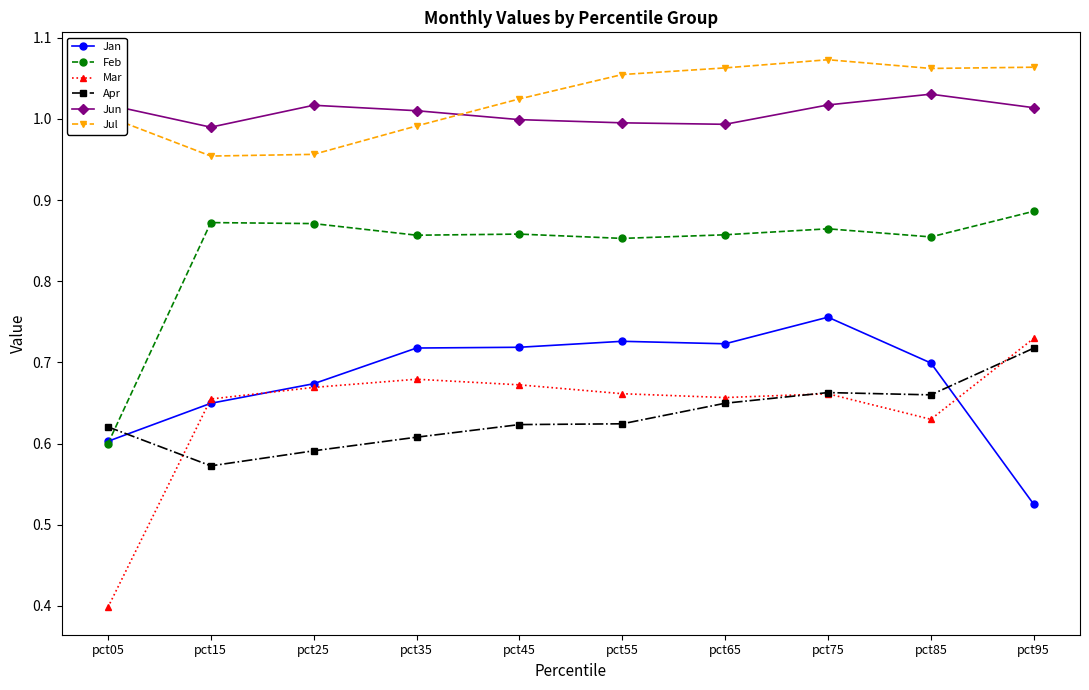

Is this an area chart (filled region under the line)?

No